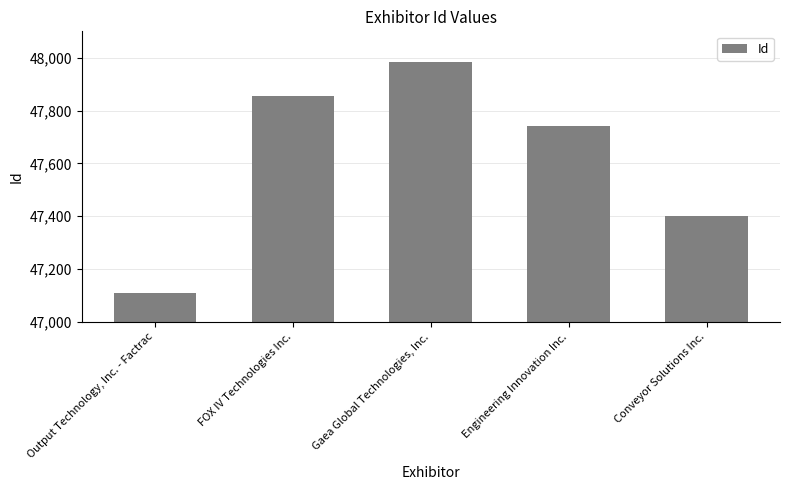

Count the number of data series in this chart.

1